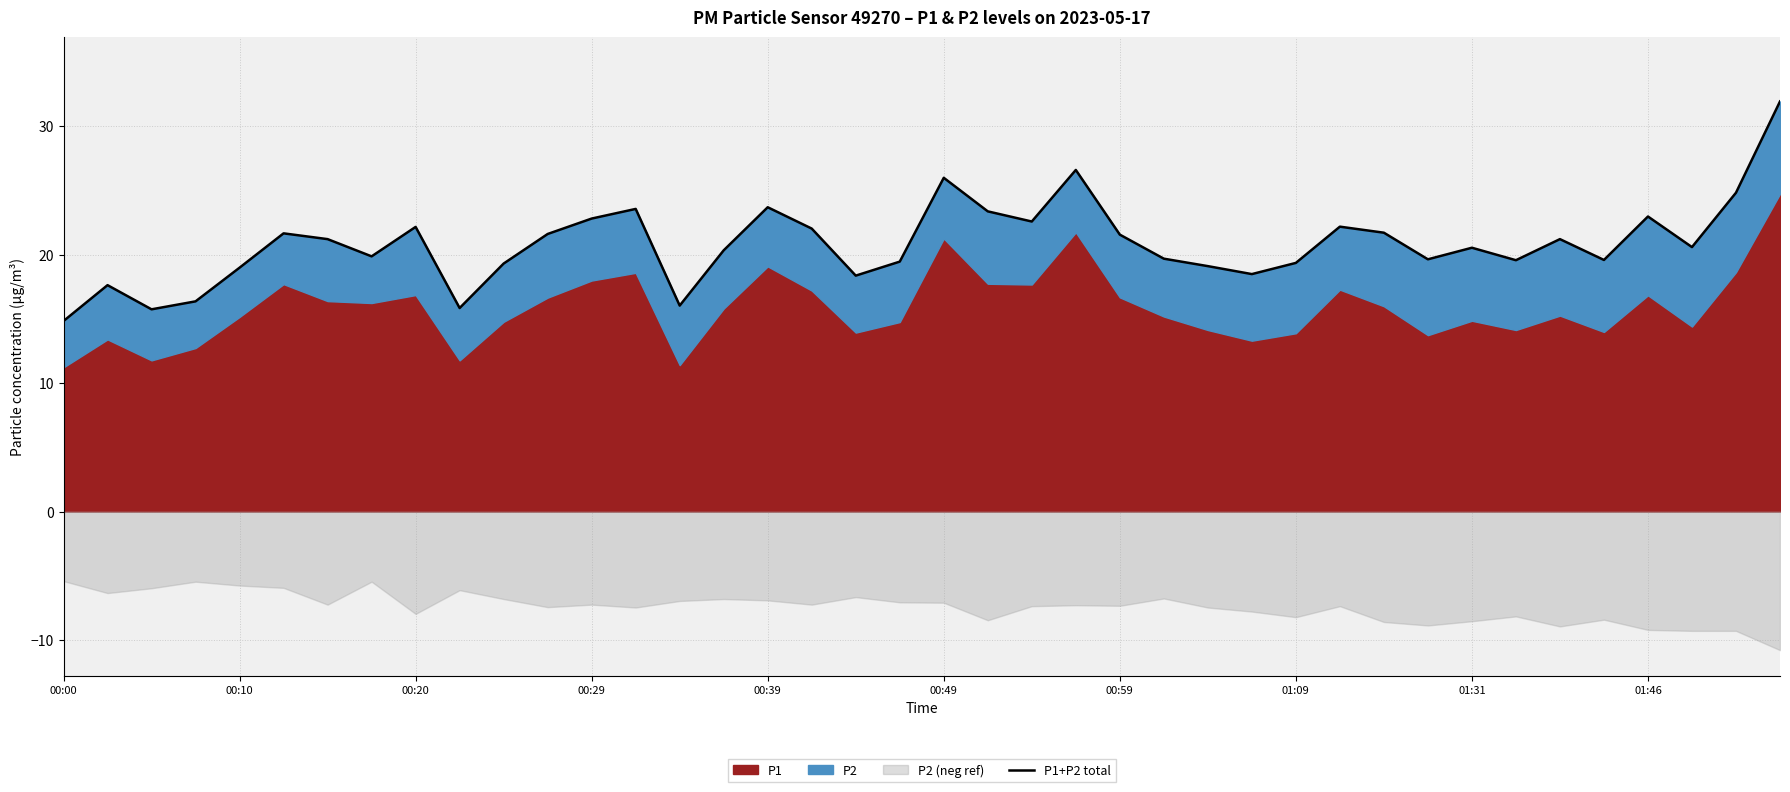

The value at 01:46 is 12.7. True or false?

False